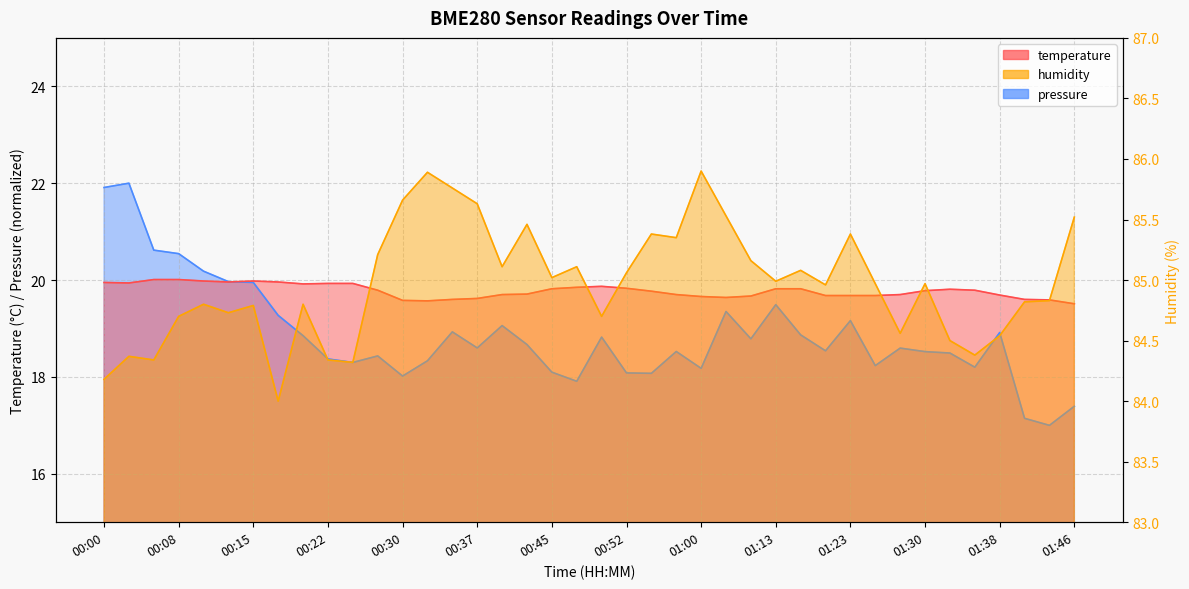

The humidity series shows 84.8 at 01:43. True or false?

True